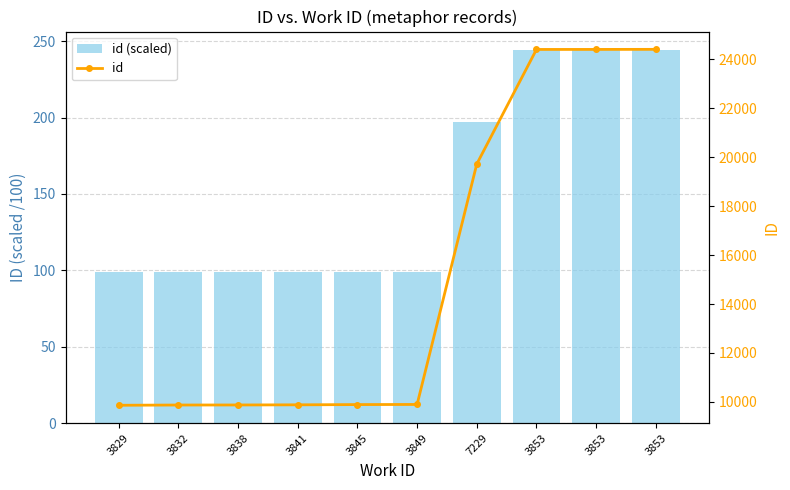

What value does the id series have at 3853?

24407.0